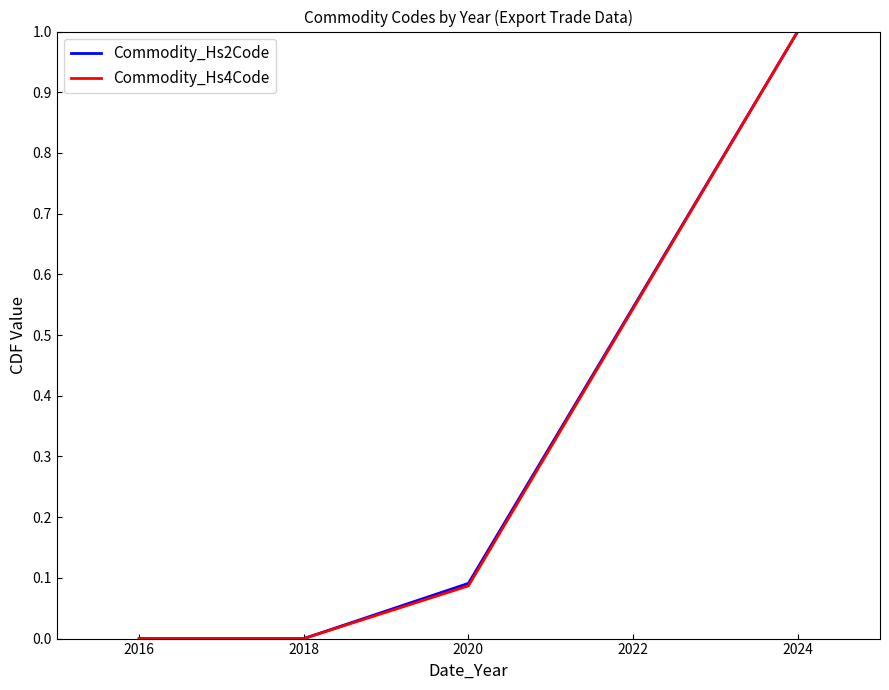

True or false: Commodity_Hs2Code and Commodity_Hs4Code cross at least once.

False